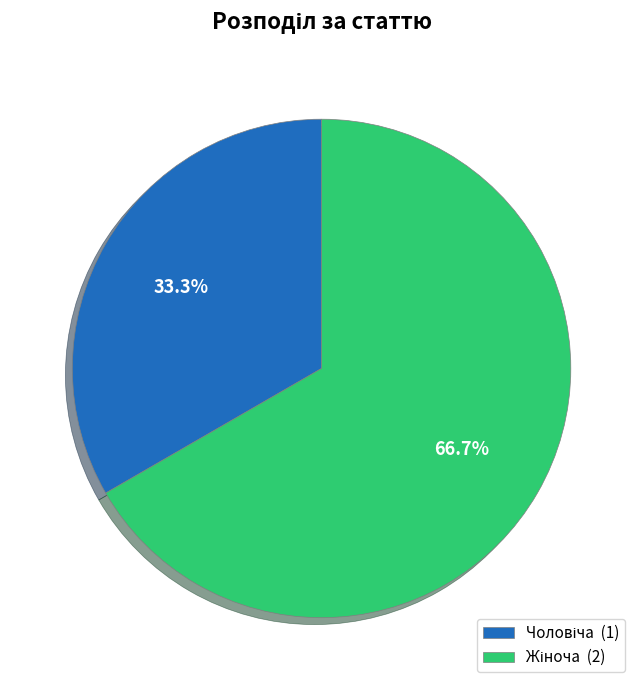

Is there a majority slice in this chart?

Yes